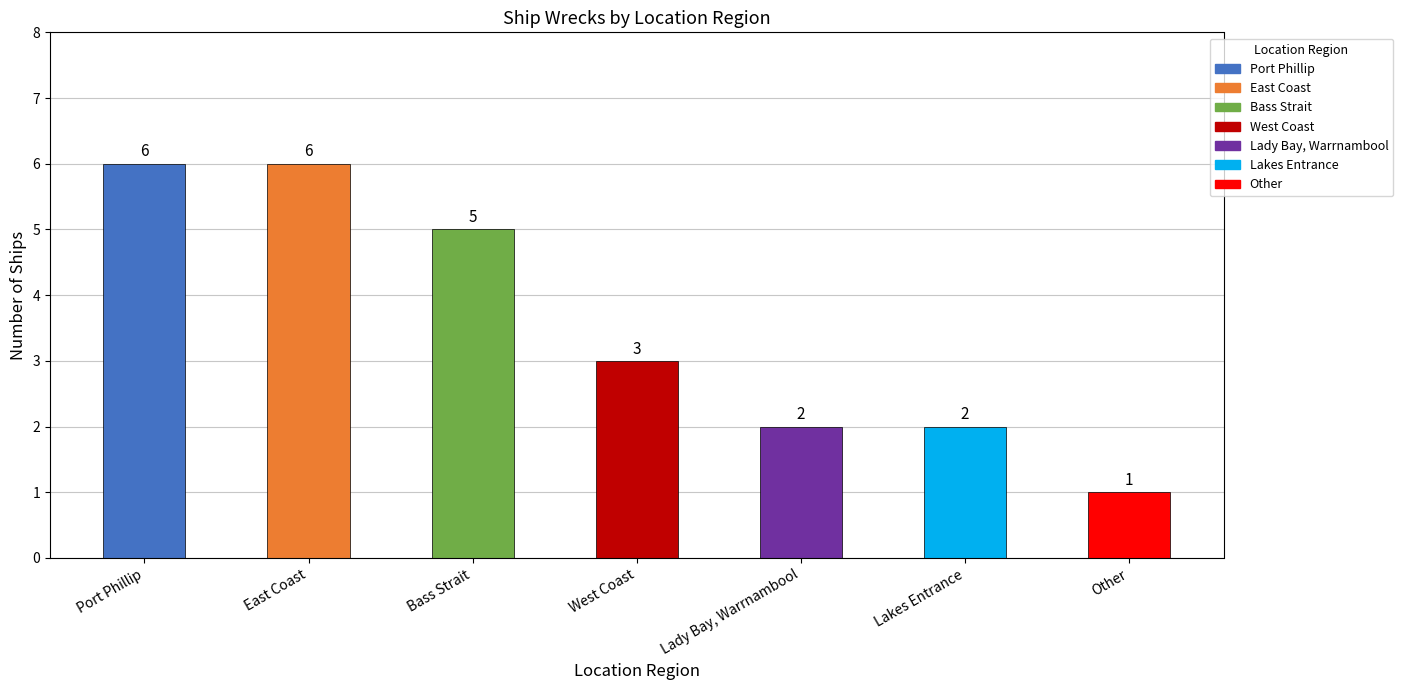

What is the difference between the second highest and second lowest values?

4